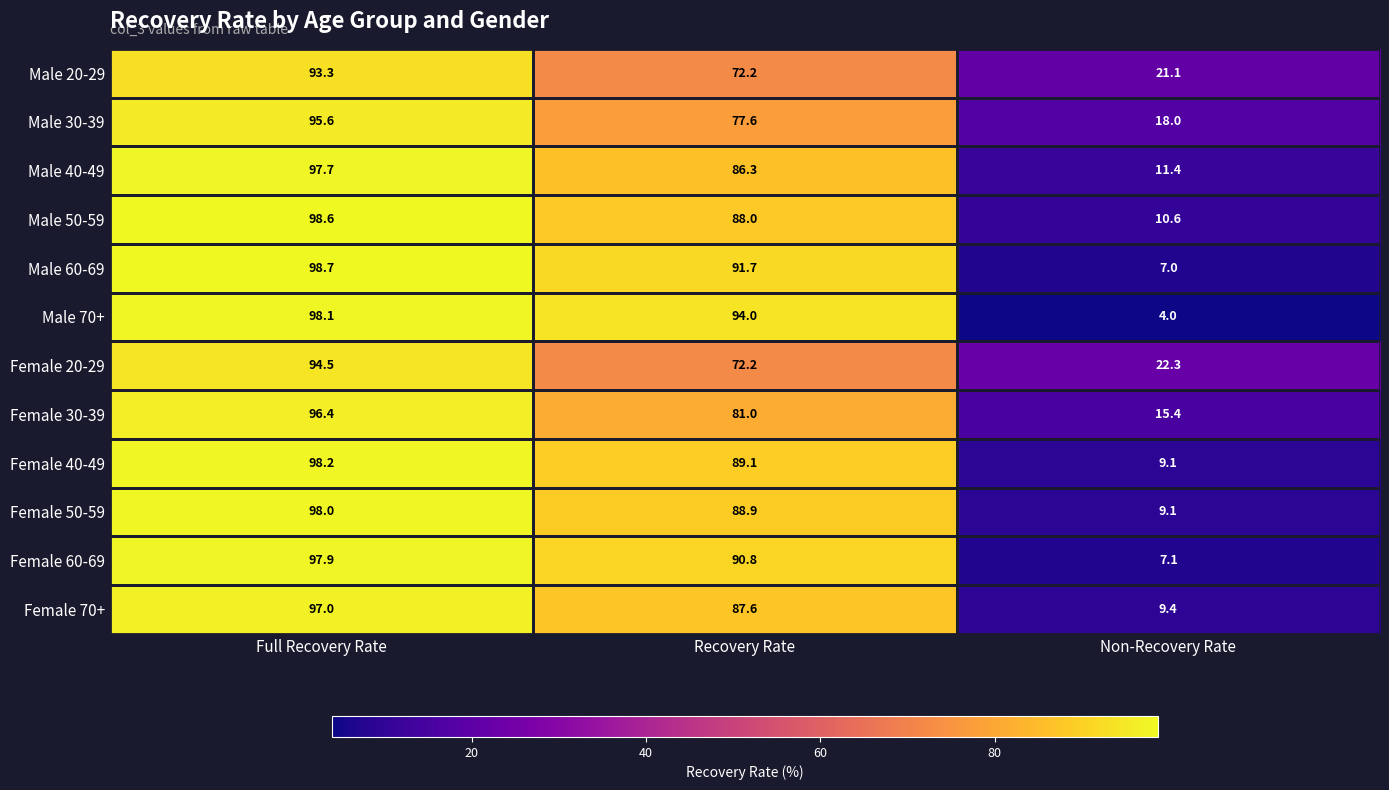

Count the number of data series in this chart.

12